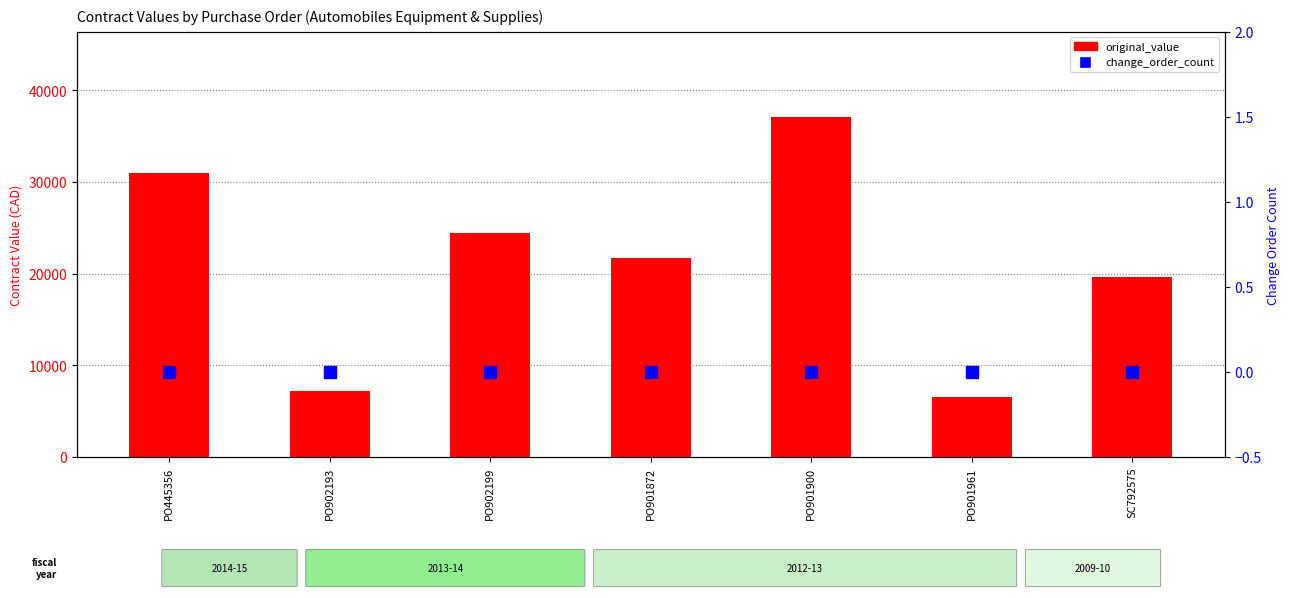

Between PO901872 and PO901900, which series saw the biggest shift?

original_value